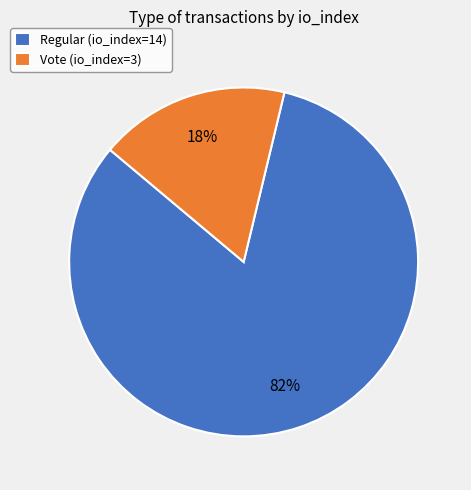

Is the sum of Regular (io_index=14) and Vote (io_index=3) greater than half?

Yes